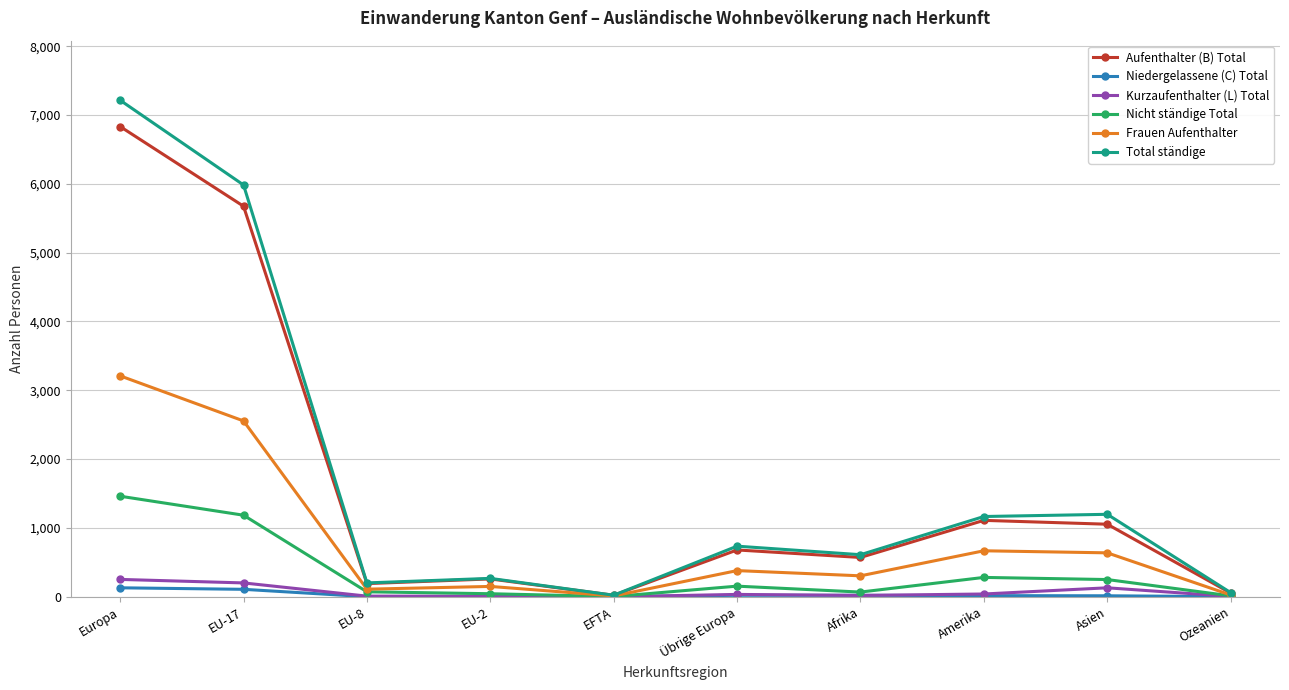

Between EU-17 and Amerika, which series saw the biggest shift?

Total ständige